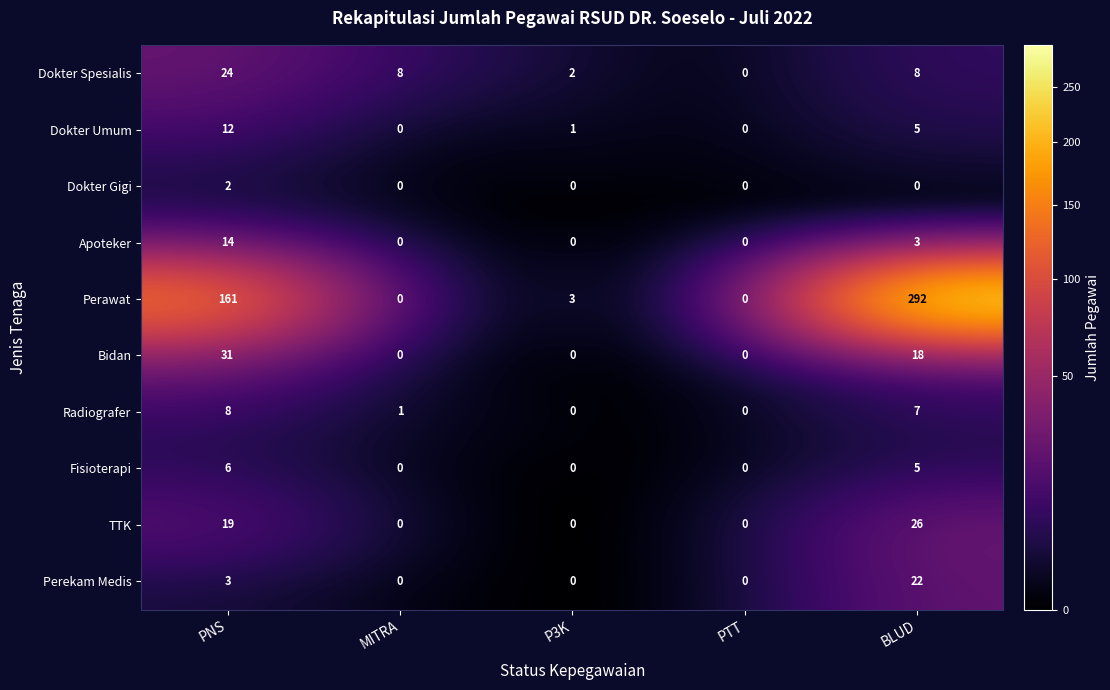

The value of TTK at BLUD is 14. True or false?

False